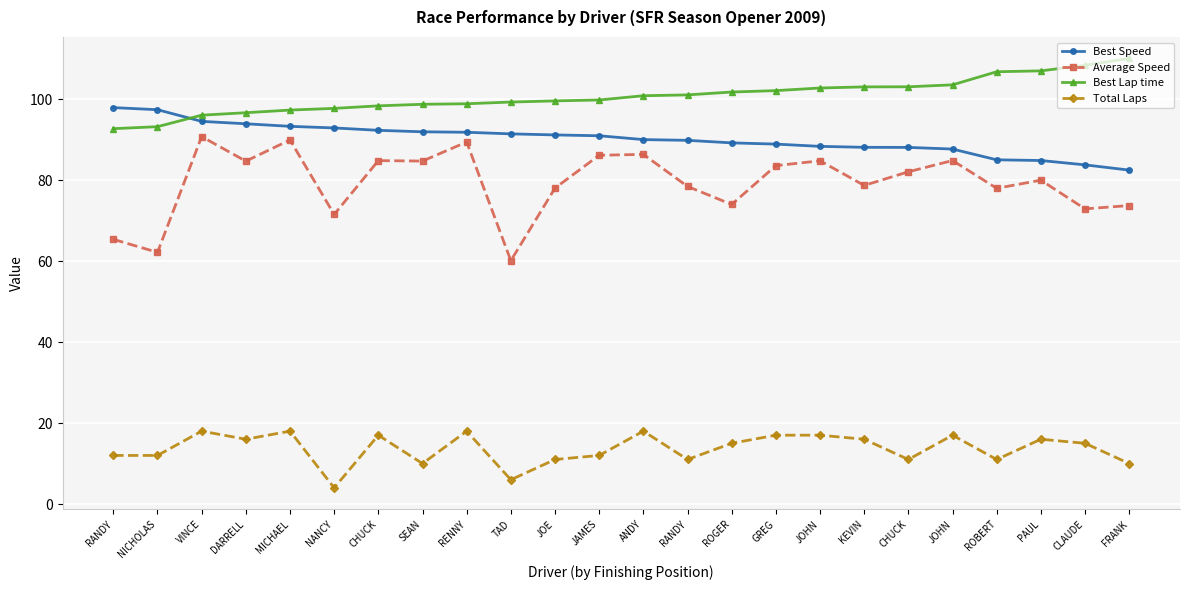

What are all the series names shown in the legend?

Best Speed, Average Speed, Best Lap time, Total Laps